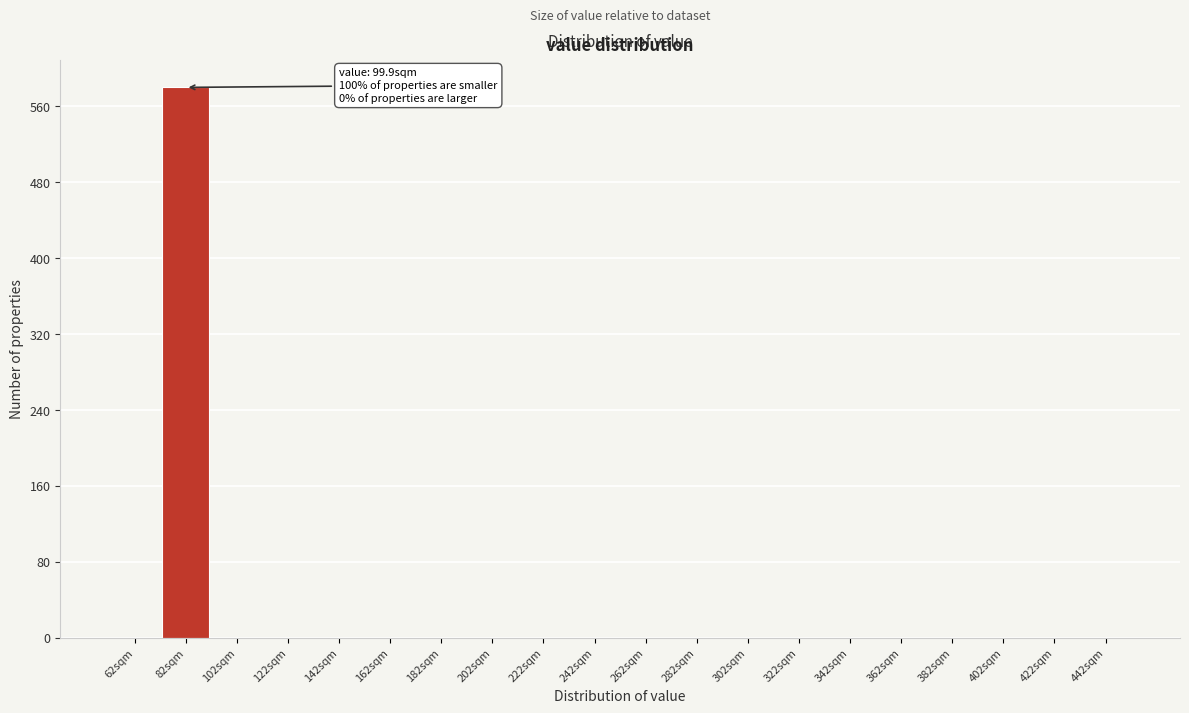

Reading left to right, transcribe all the data shown in this chart.

62sqm=0	82sqm=580	102sqm=0	122sqm=0	142sqm=0	162sqm=0	182sqm=0	202sqm=0	222sqm=0	242sqm=0	262sqm=0	282sqm=0	302sqm=0	322sqm=0	342sqm=0	362sqm=0	382sqm=0	402sqm=0	422sqm=0	442sqm=0